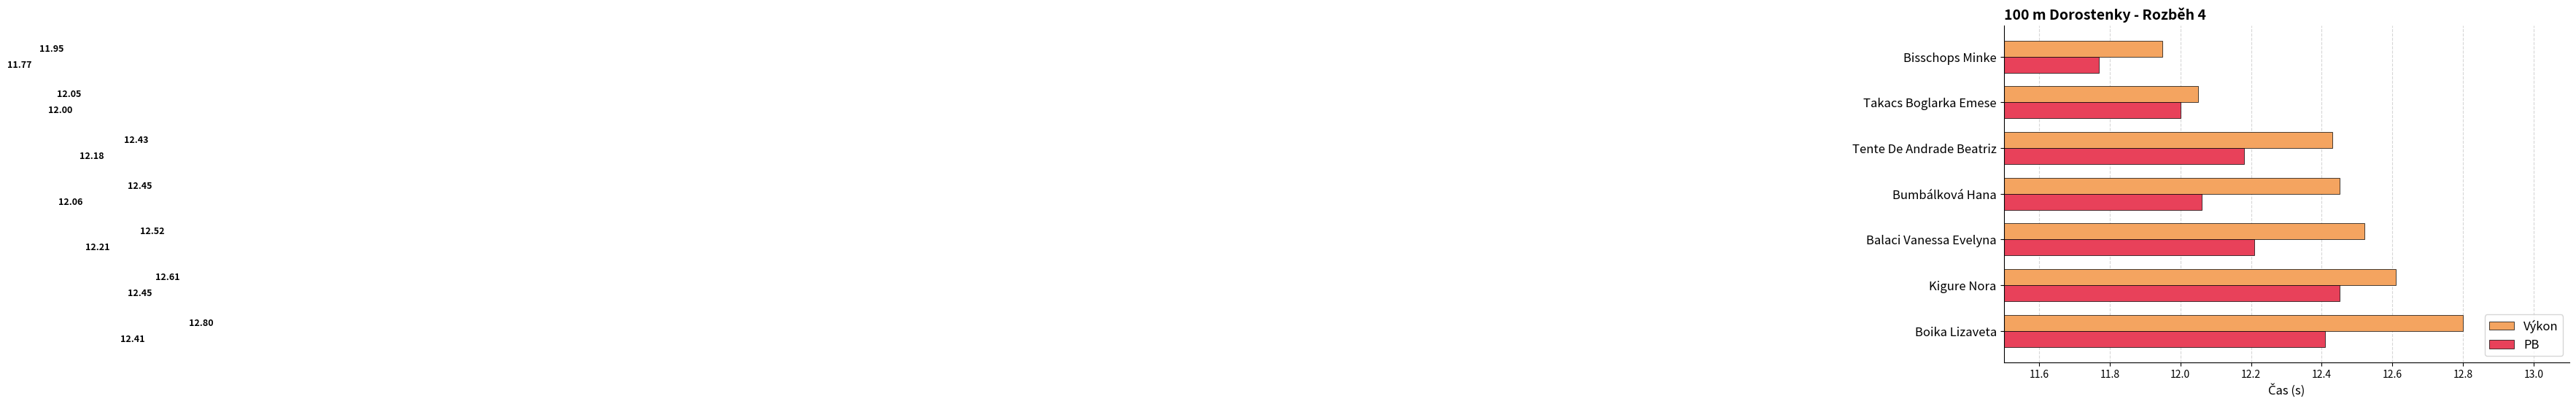

Which series changed the most between Bumbálková Hana and Kigure Nora?

PB